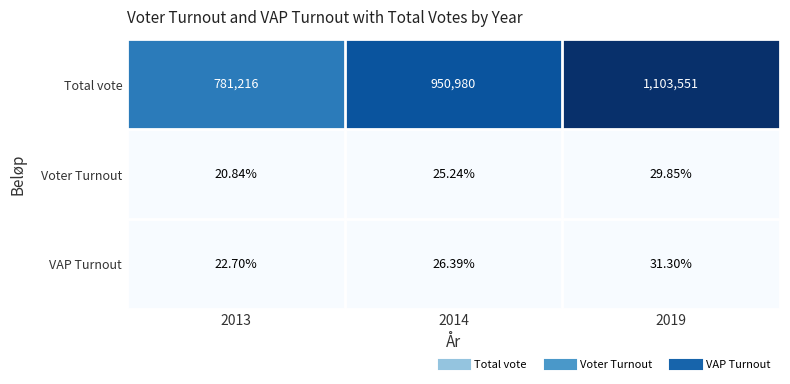

Which label corresponds to the smallest value in the chart?

2013